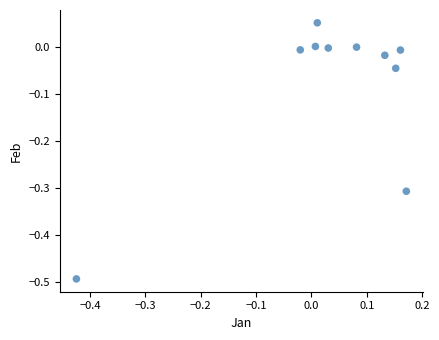

What is the range of Y values (max minus min)?

0.5